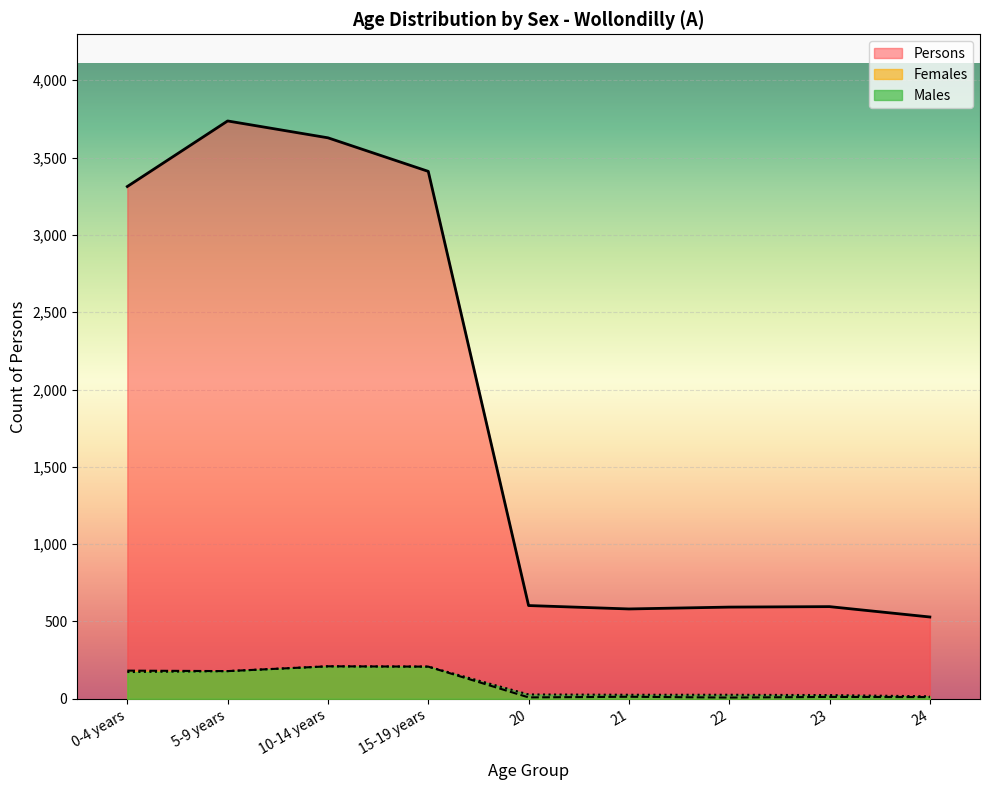

True or false: Persons has more than 0 points higher than both neighbors.

True